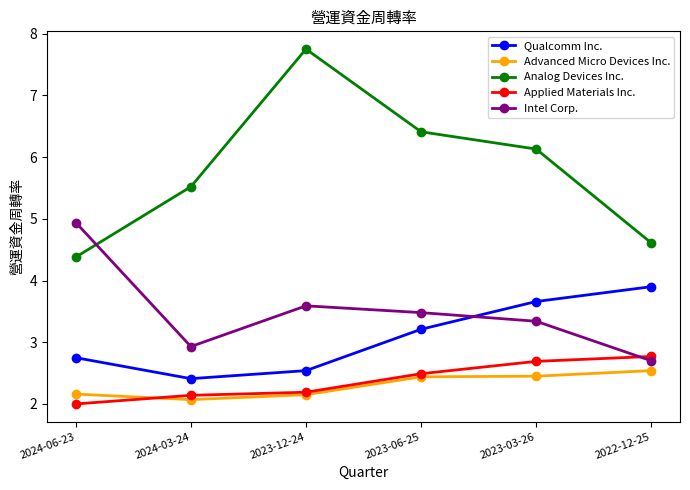

Which series has the largest total across all categories?

Analog Devices Inc.